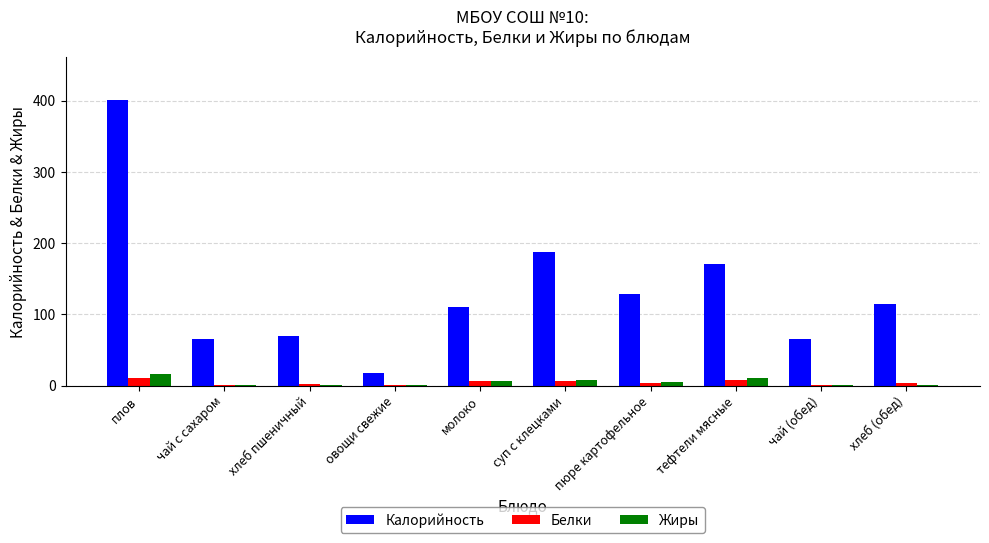

What is the maximum value shown in the chart?

400.8